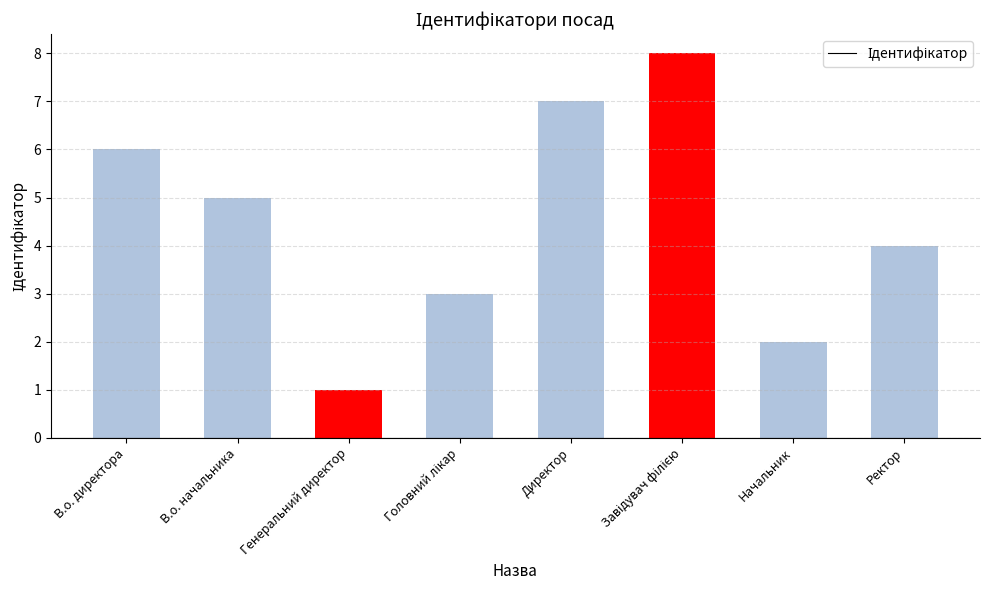

Where is the data nearest to the value 4?

Ректор